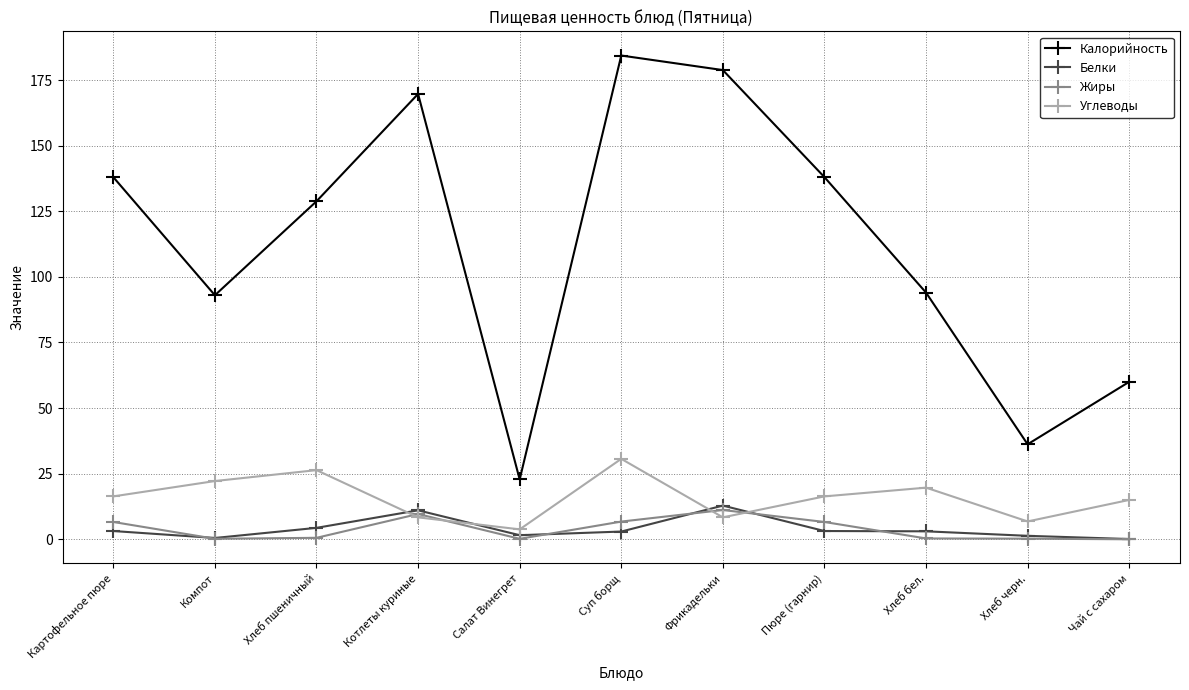

True or false: Жиры and Белки cross at least once.

True